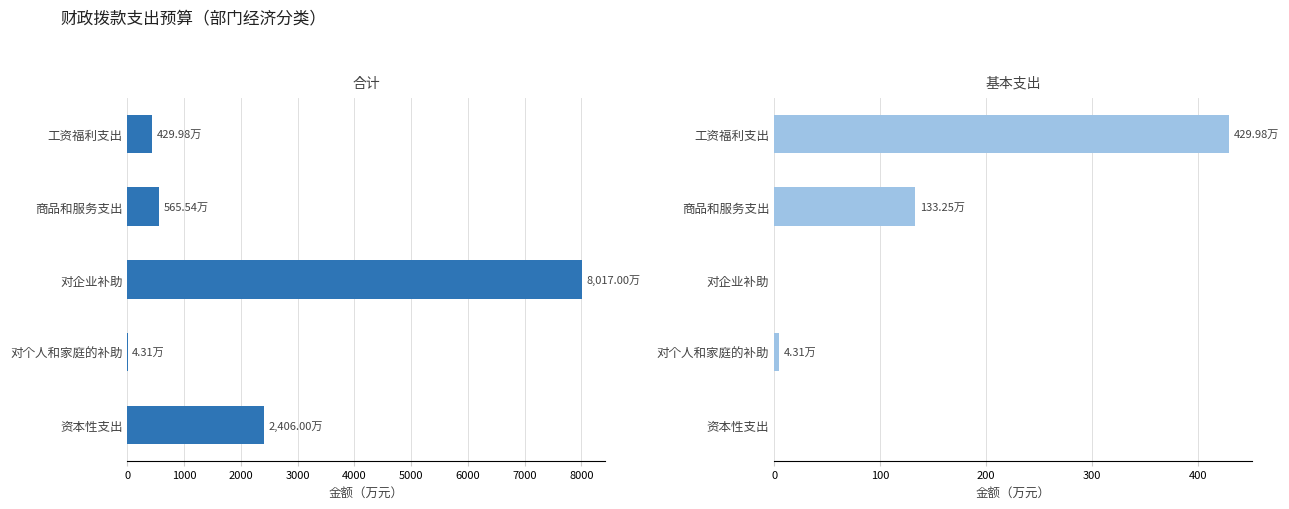

What are all the series names shown in the legend?

合计, 基本支出